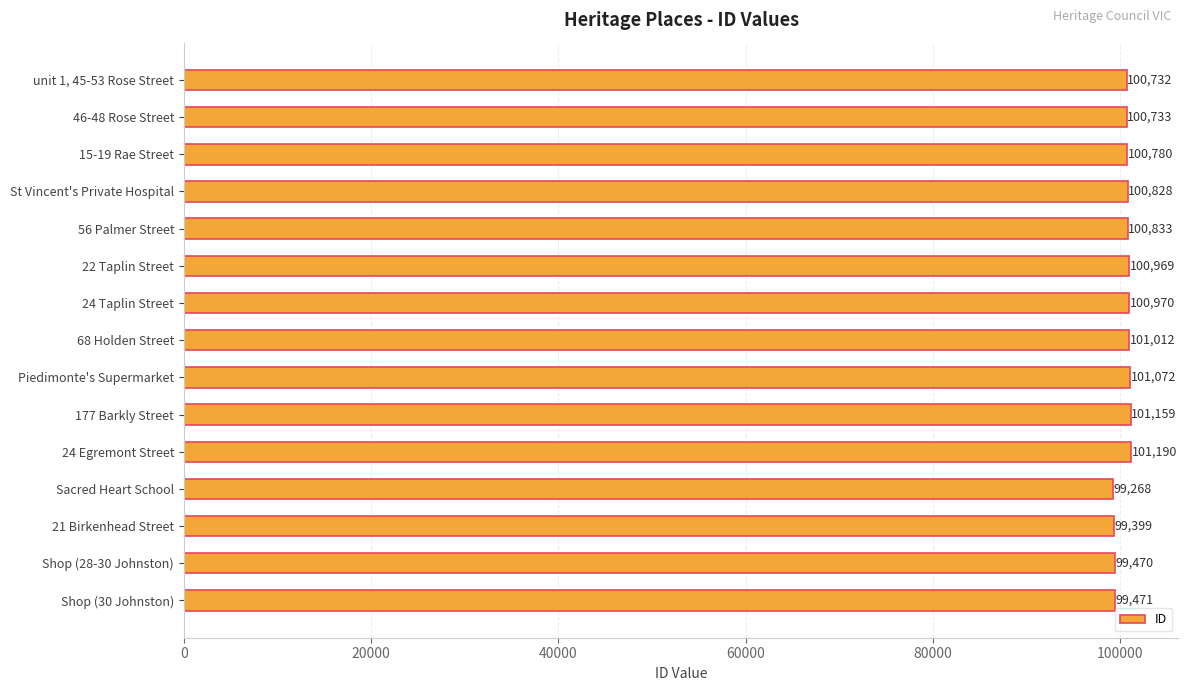

The chart shows a value of 58794 at Shop (30 Johnston). True or false?

False